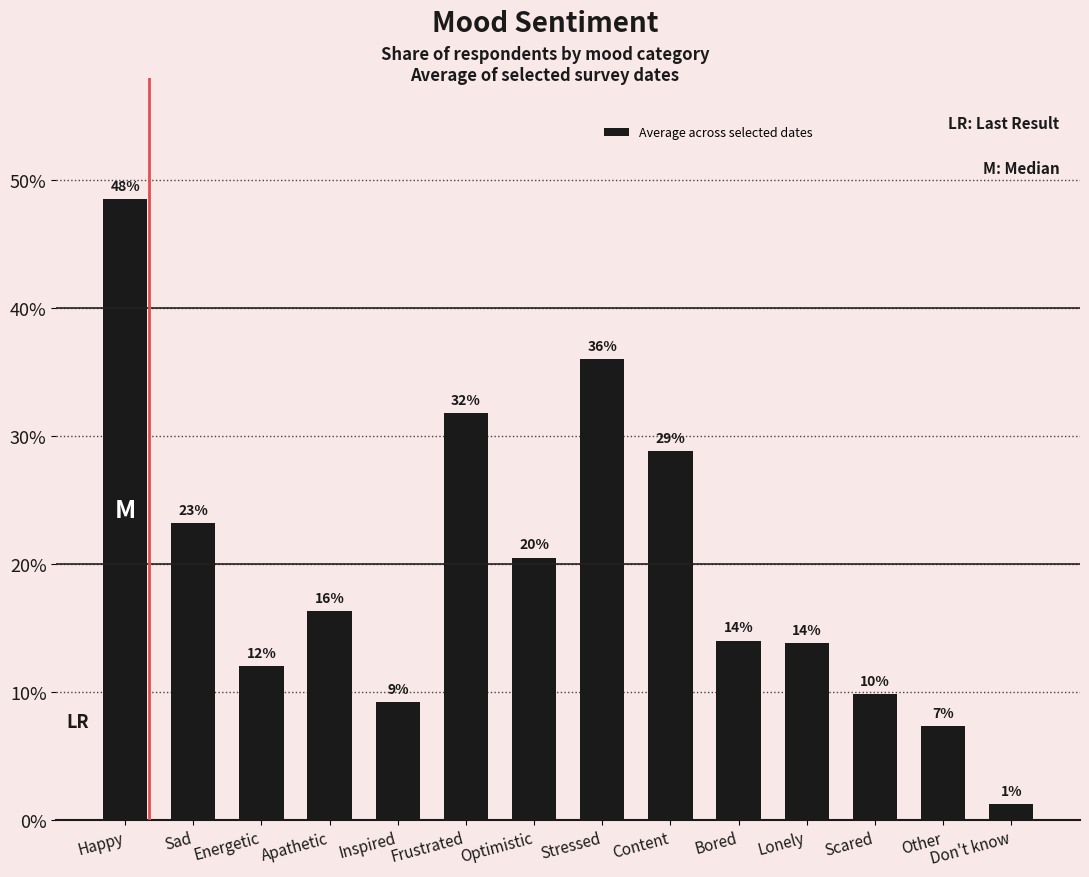

Are the bars horizontal?

No